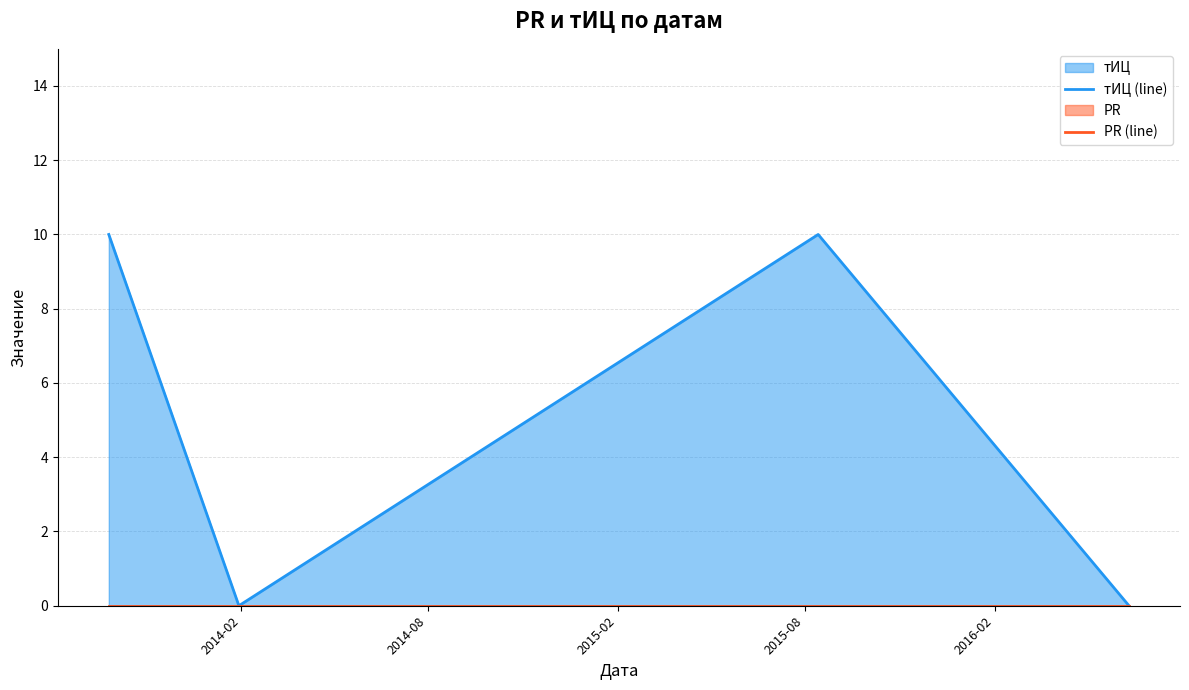

Where is PR (line) nearest to the value 0?

2014-02